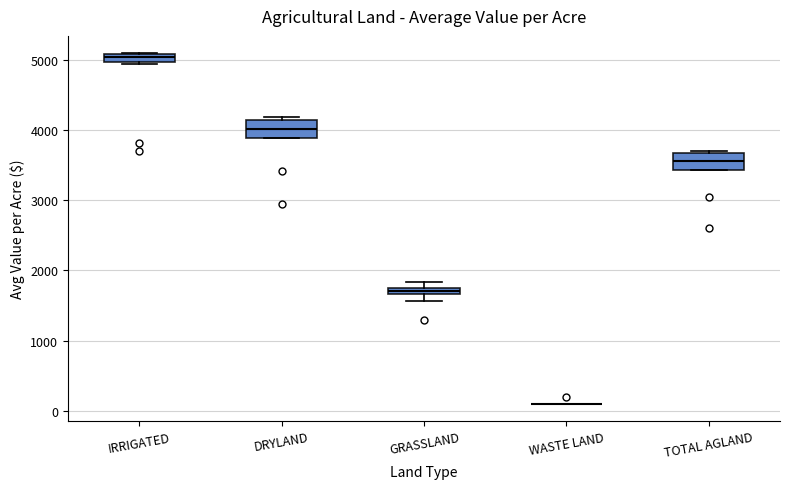

Where is the upper edge of the box for DRYLAND on the y-axis? The values are not printed on the chart, so give them approximately, as read against the axis.

4100